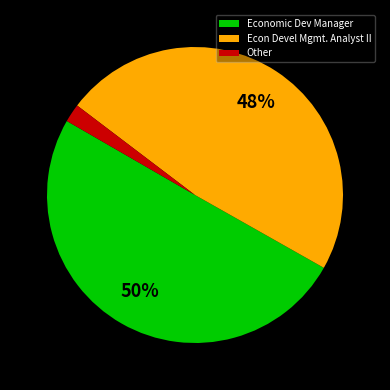

Does Econ Devel Mgmt. Analyst II account for over 50% of the chart?

No